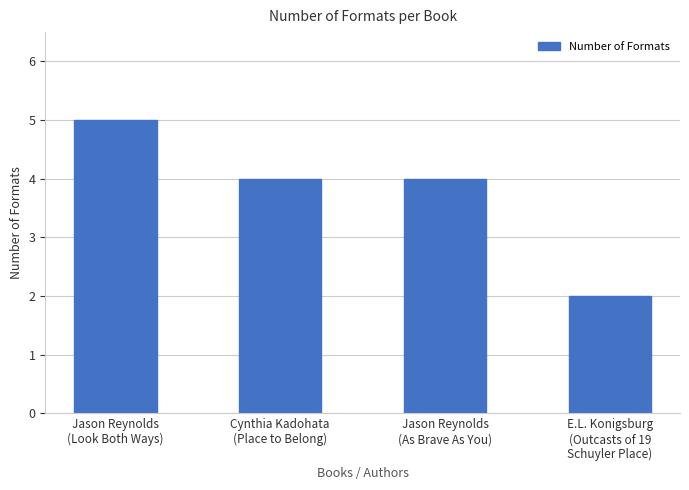

Are the bars horizontal?

No